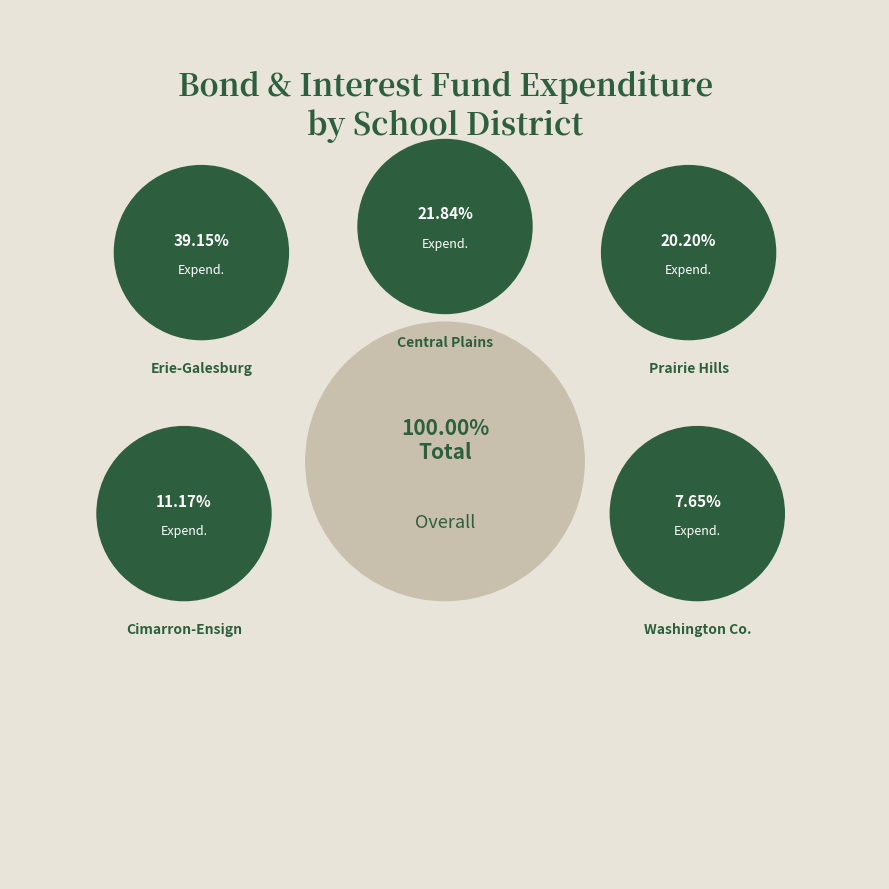

Is there any slice that represents more than half of the pie?

No